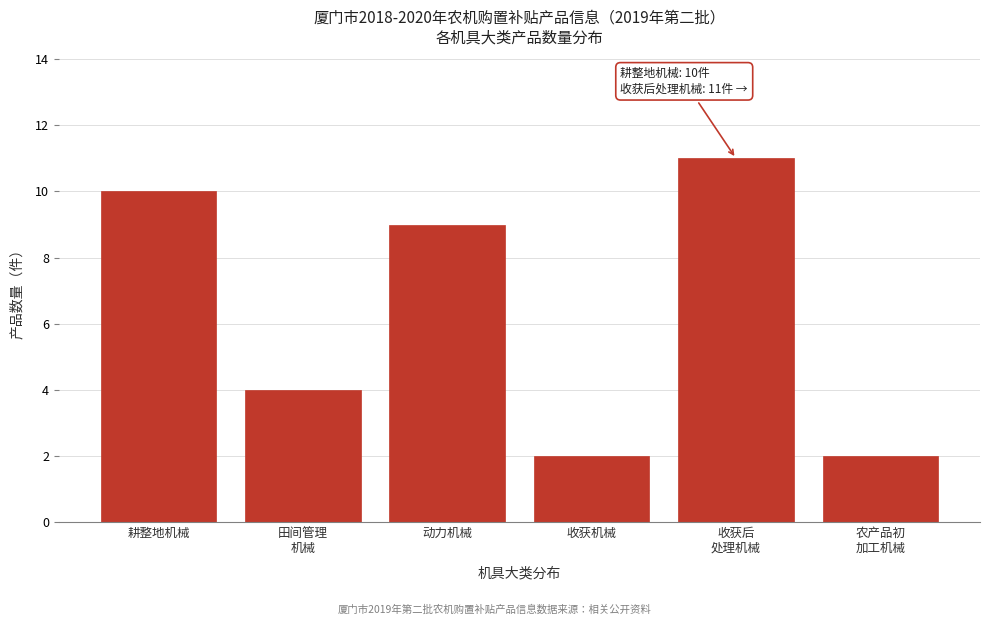

Reading left to right, list all the values displayed in this chart.

10	4	9	2	11	2